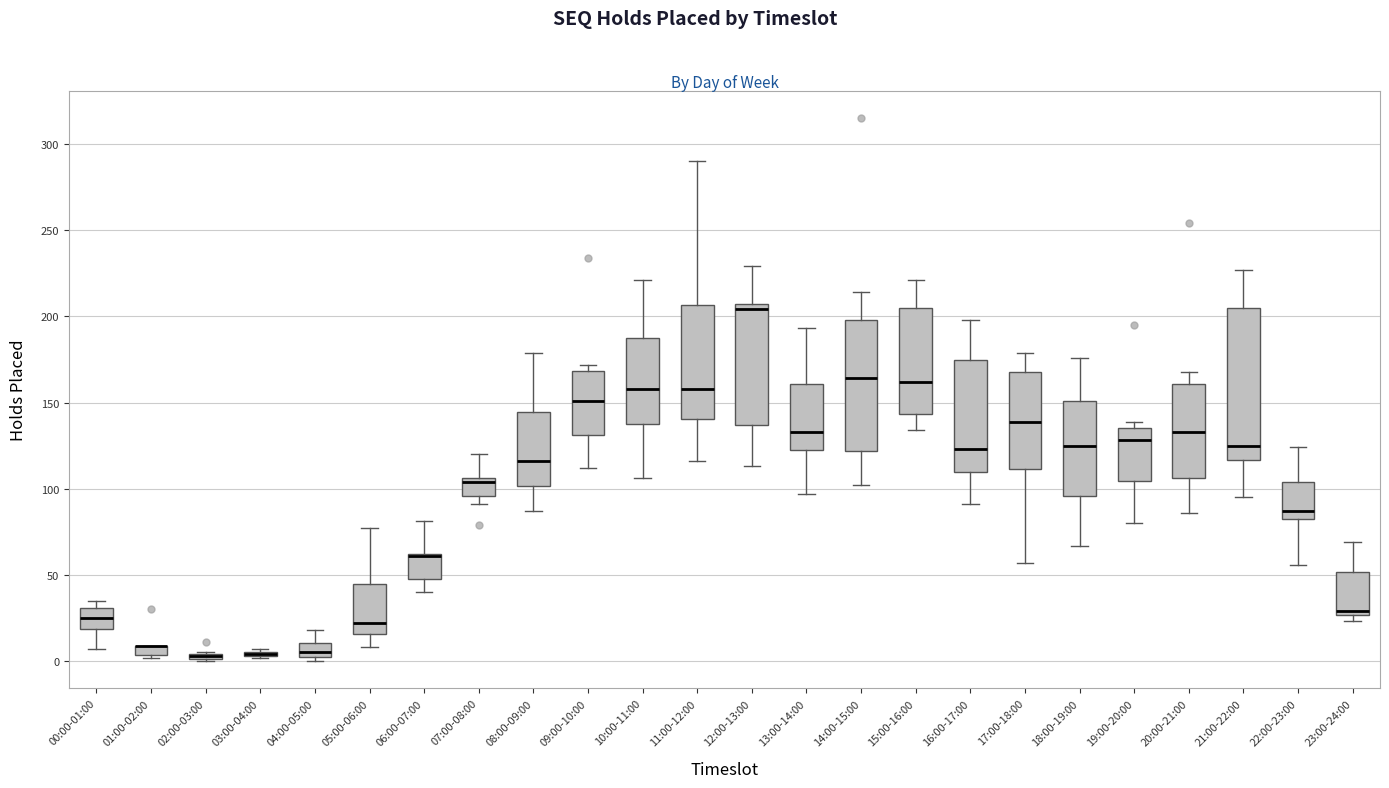

Comparing the boxes themselves (not the whiskers), which one is the tallest?

21:00-22:00